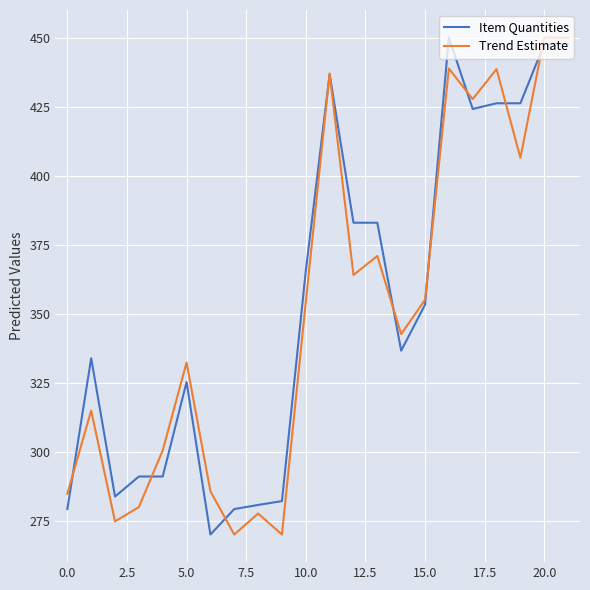

What is the minimum value shown in the chart?

270.0